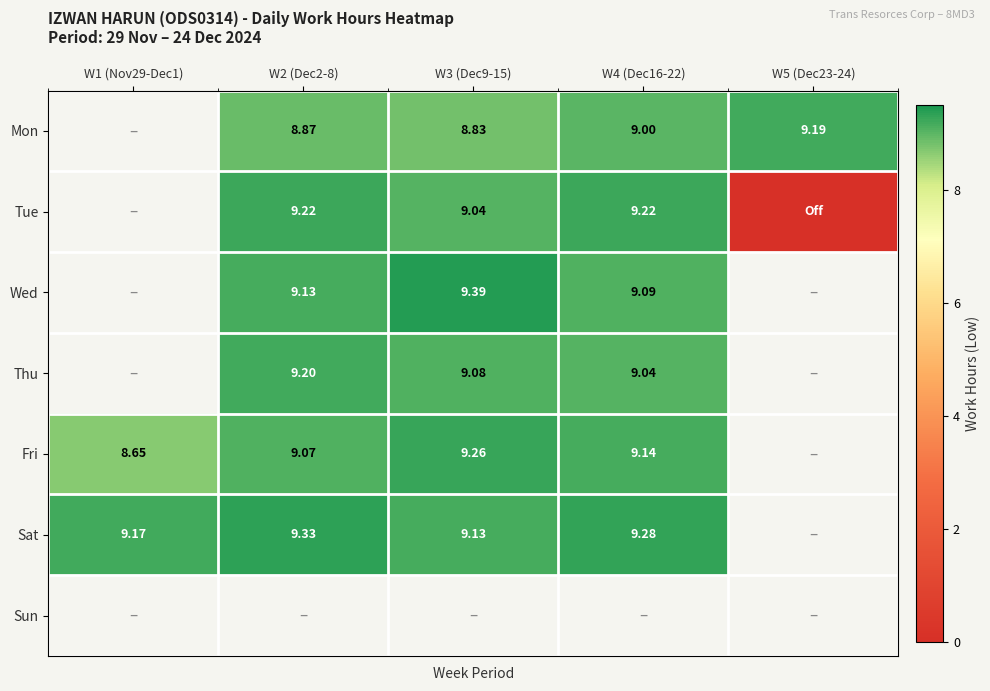

Count the Fri values in the range 9 to 10.

3